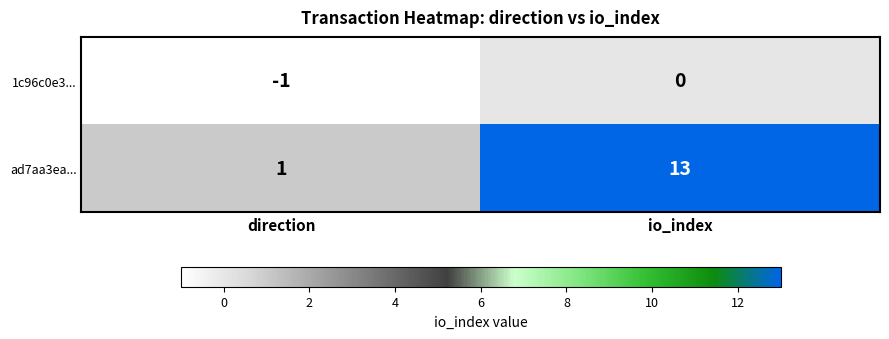

At which category is the sum across all series the highest?

io_index